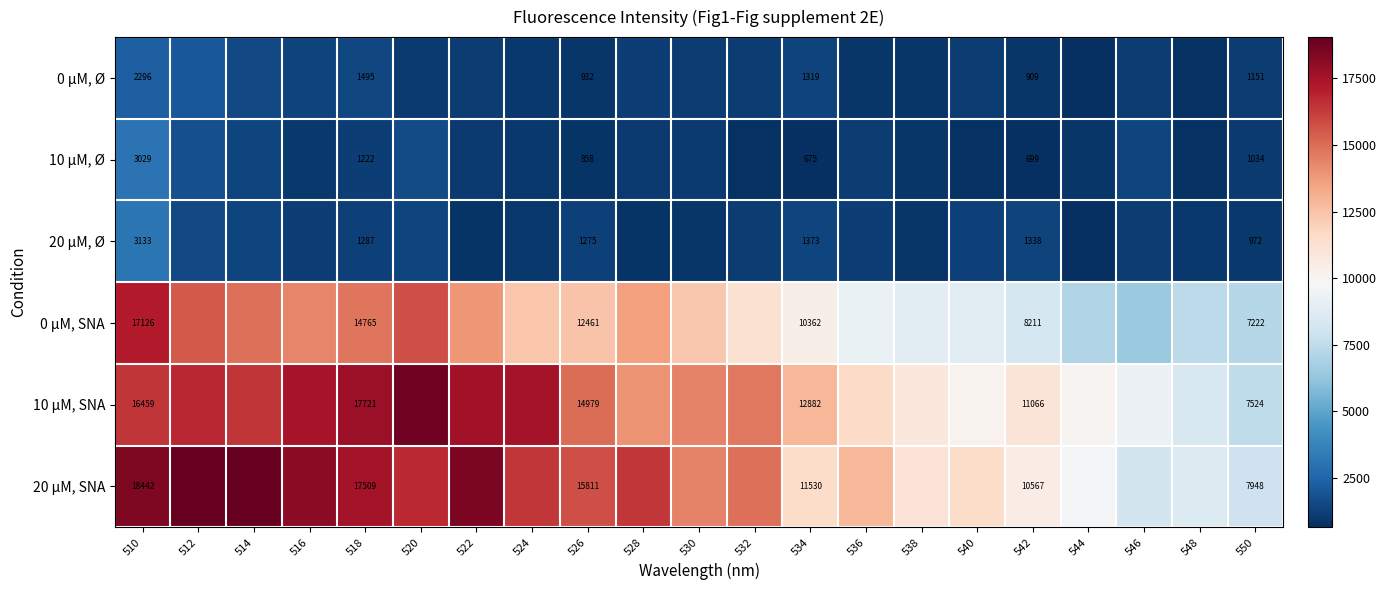

What is the total value across all series at 510?

60485